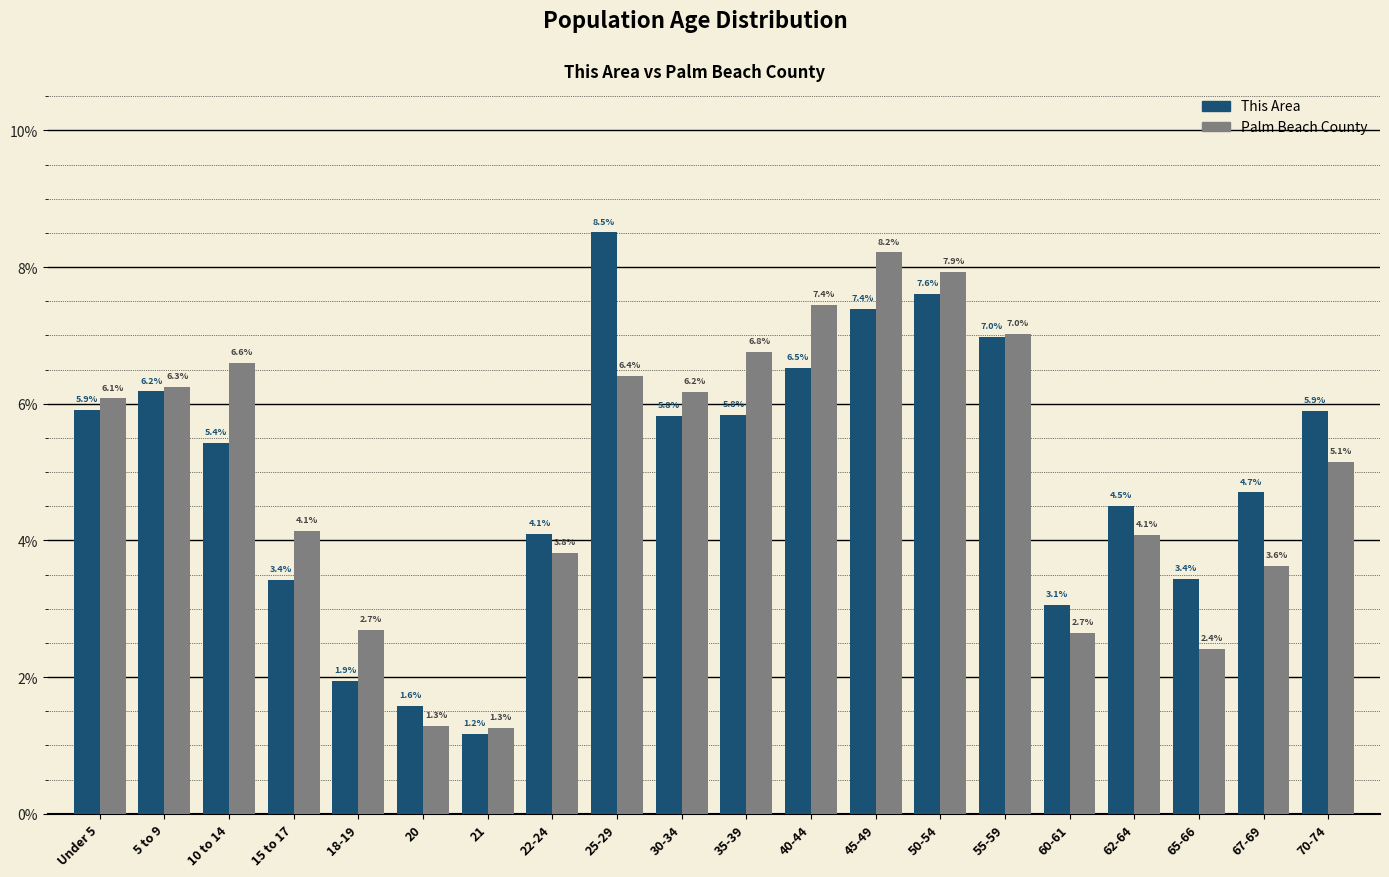

Reading left to right, what are all the values shown in this chart?

This Area: 5.9	6.2	5.4	3.4	1.9	1.6	1.2	4.1	8.5	5.8	5.8	6.5	7.4	7.6	7.0	3.1	4.5	3.4	4.7	5.9
Palm Beach County: 6.1	6.3	6.6	4.1	2.7	1.3	1.3	3.8	6.4	6.2	6.8	7.4	8.2	7.9	7.0	2.7	4.1	2.4	3.6	5.1